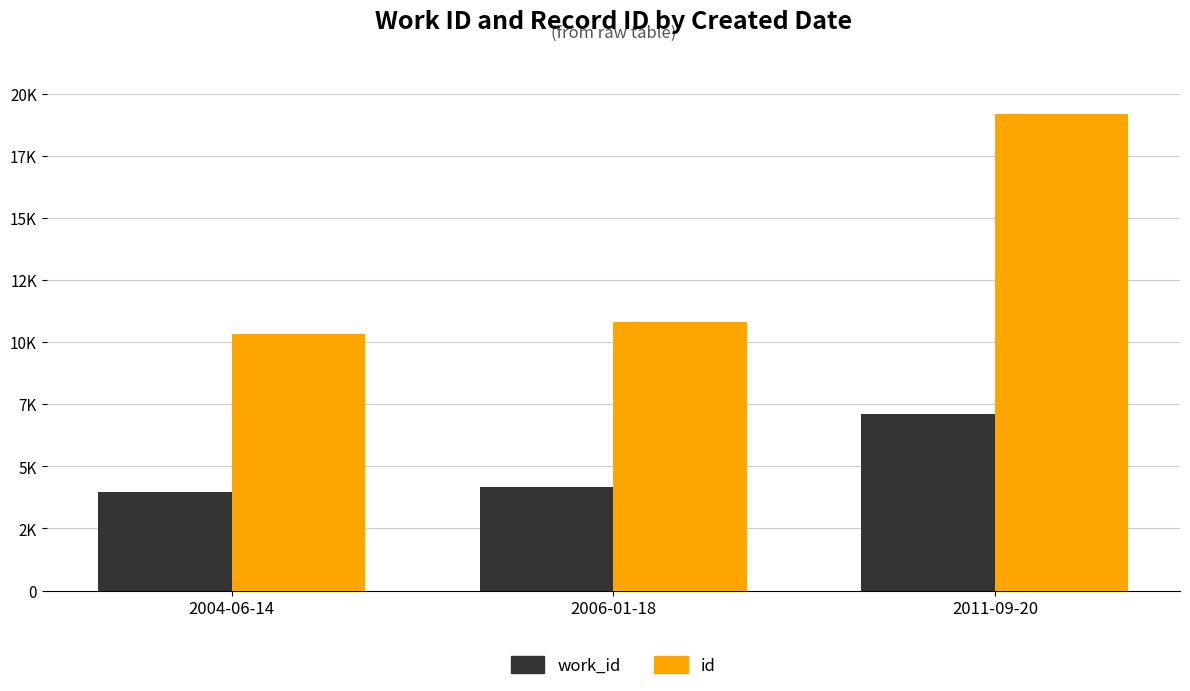

What is the label of the 3rd bar from the right?

2004-06-14